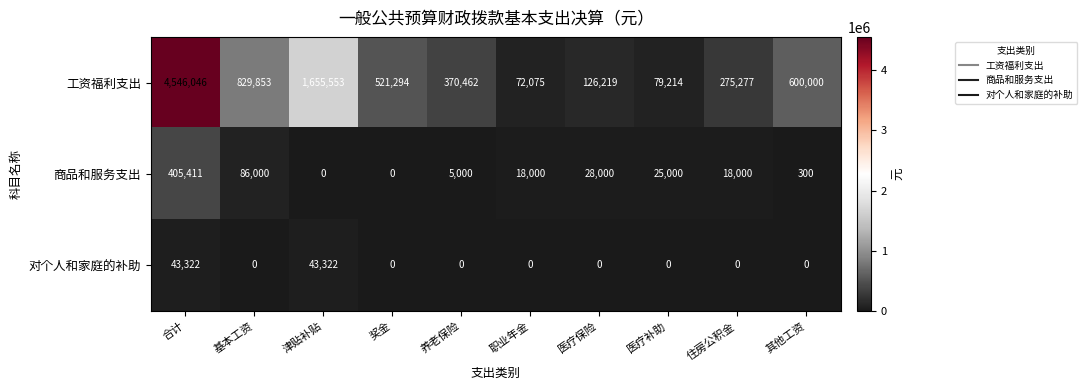

What is the difference between the 商品和服务支出 values at 养老保险 and 住房公积金?

13000